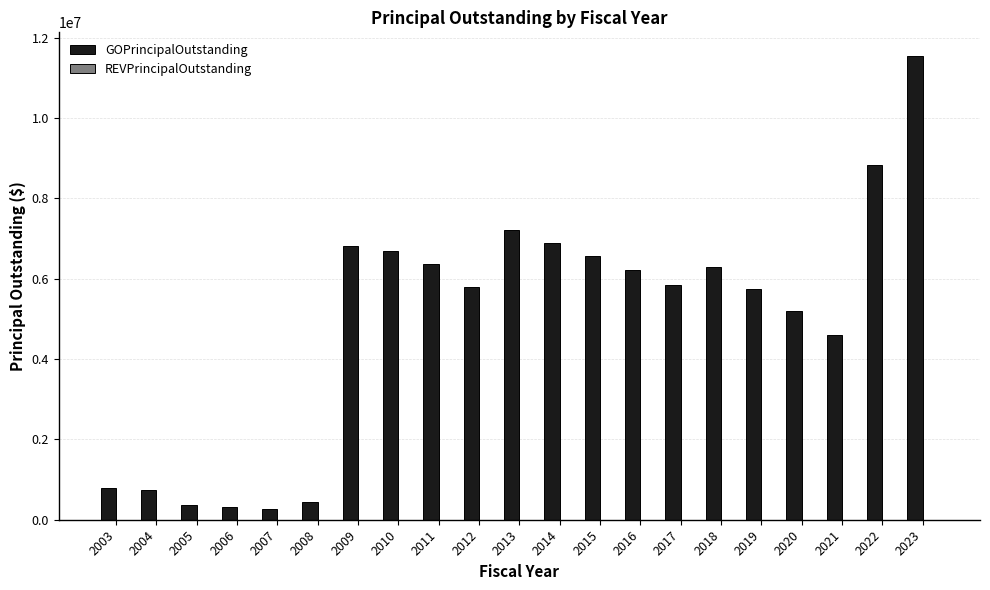

How many bars are there in total?

21